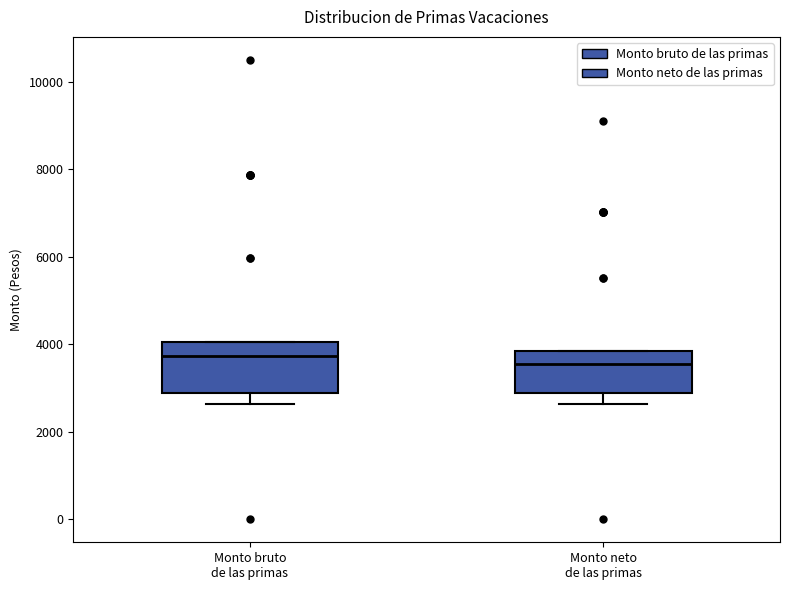

Reading left to right, transcribe this box plot: for each box, give where its median line is, the range the box spans, and where its two whiskers end, as read against the y-axis. The values are not printed on the chart, so give them approximately, as read against the axis.

Monto bruto de las primas: median 3800, box 2800 to 4000, whiskers 2600 to 4000
Monto neto de las primas: median 3600, box 2800 to 3800, whiskers 2600 to 3800